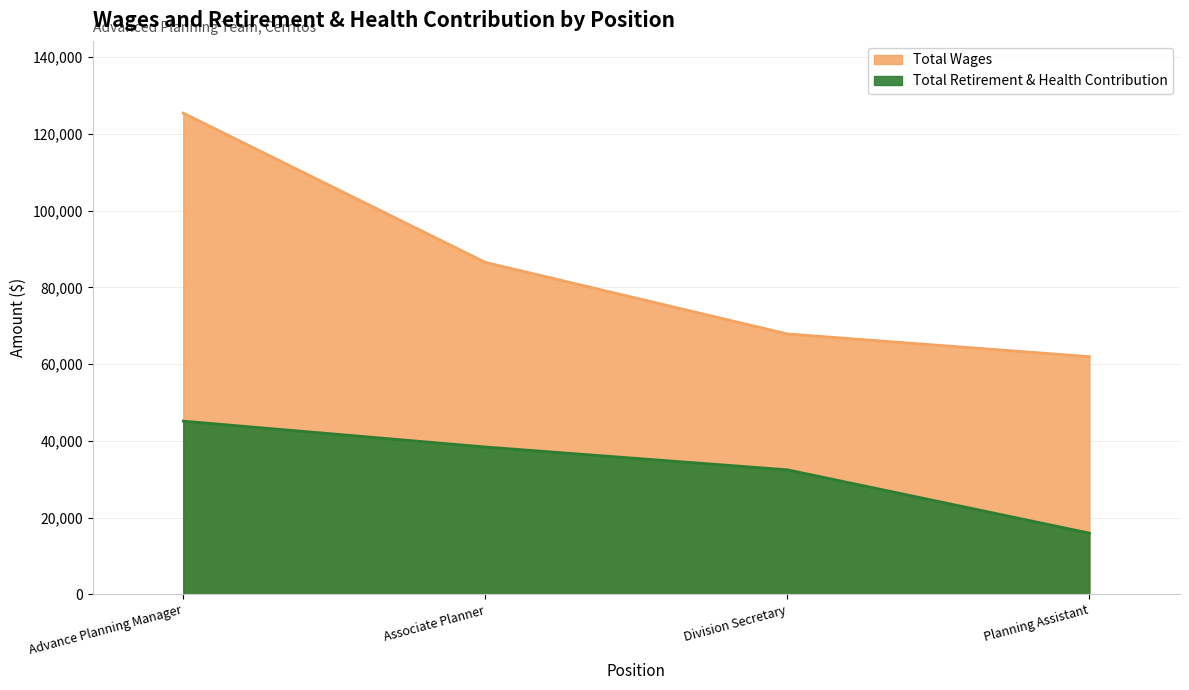

What is the approximate value of Total Wages at Planning Assistant, to the nearest 10?

61960